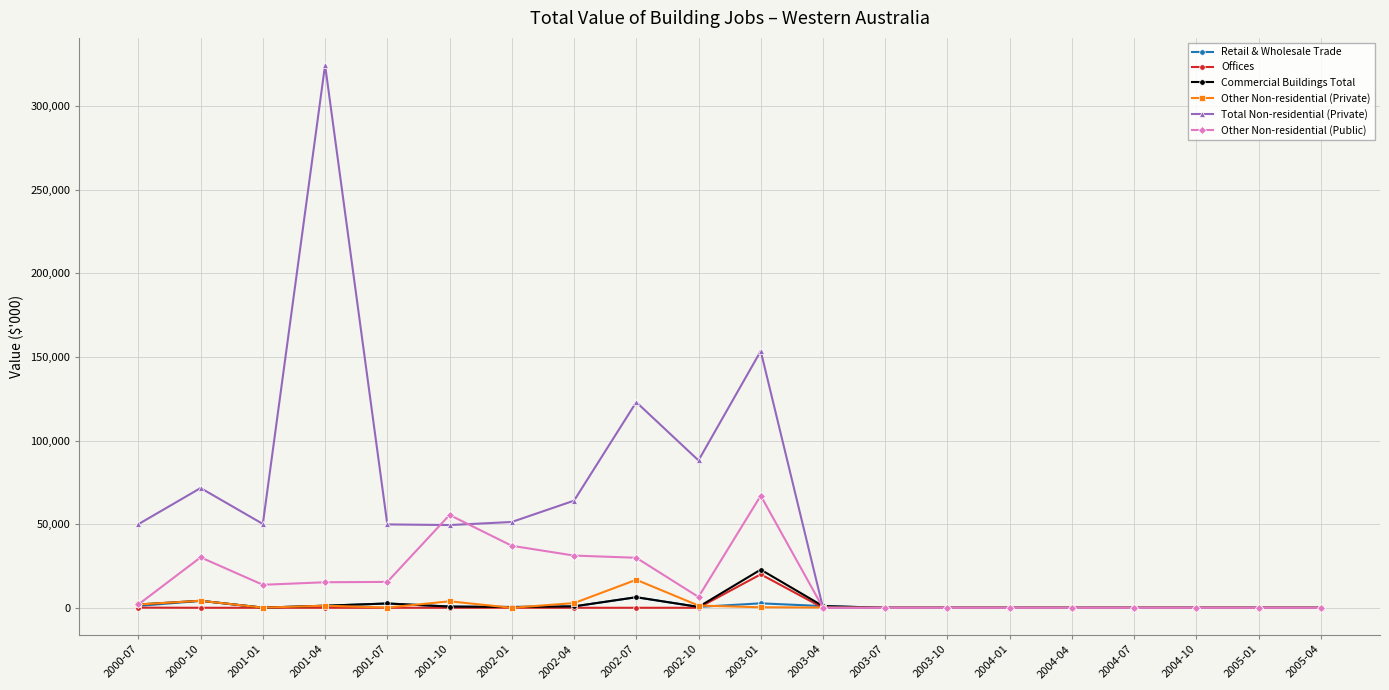

What is the difference between the maximum and minimum values in the Other Non-residential (Public) series?

67022